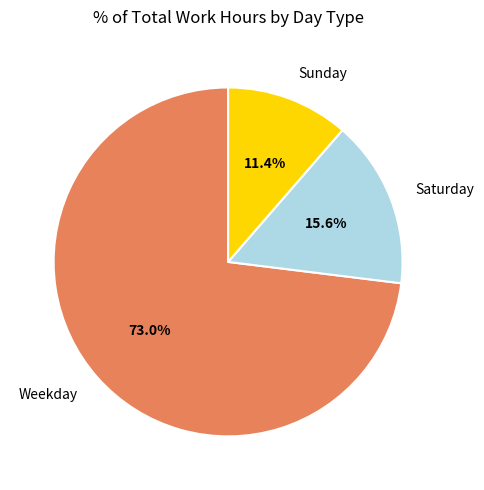

Does Sunday represent more than half of the total?

No